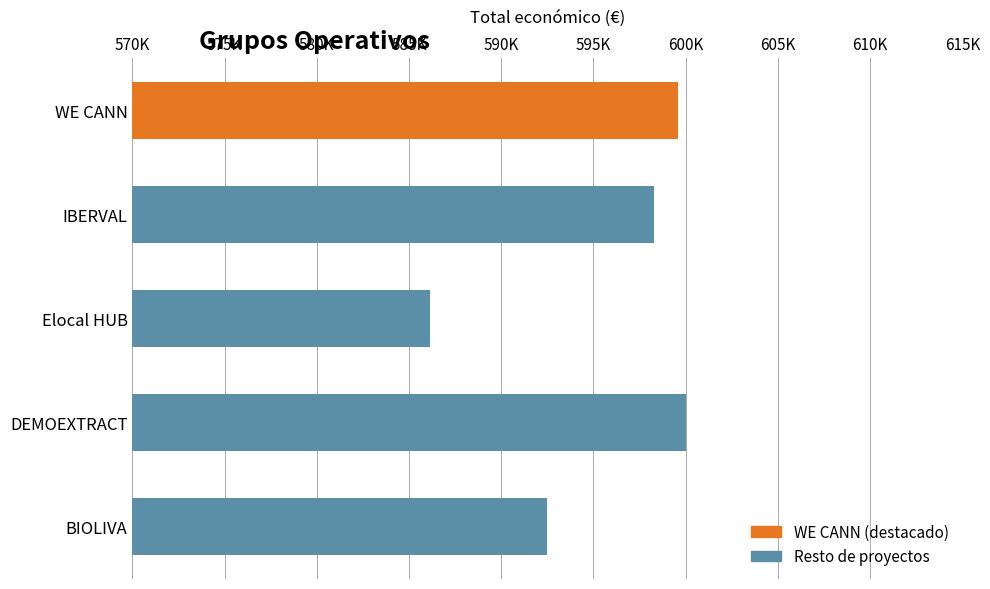

The value at WE CANN is 793340. True or false?

False